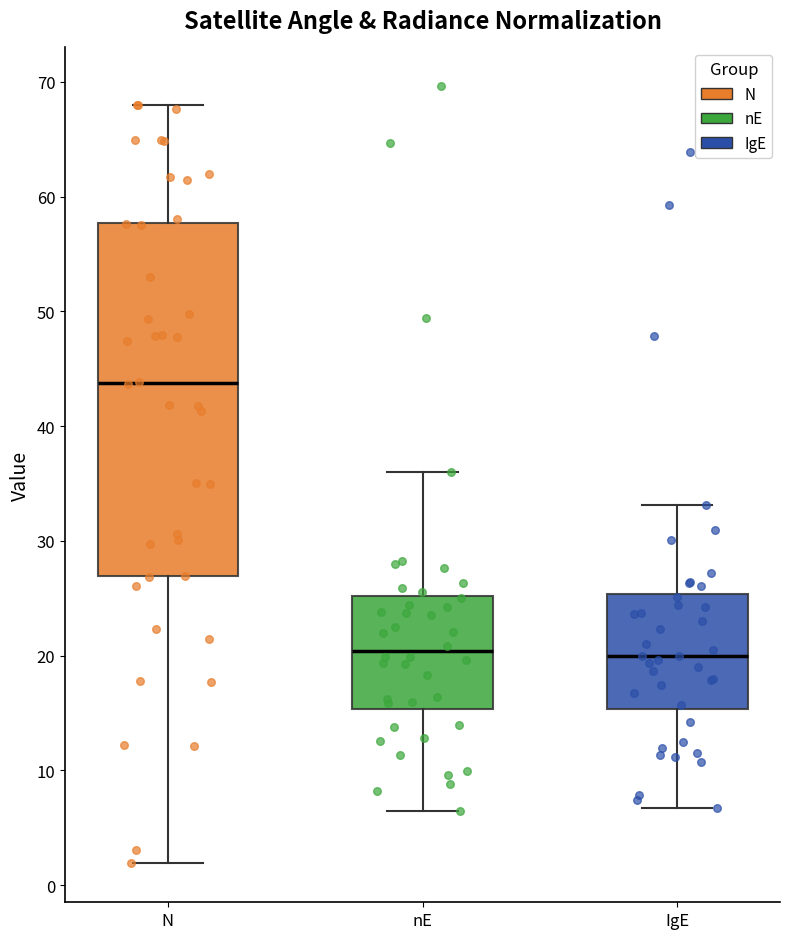

Reading left to right, transcribe this box plot: for each box, give where its median line is, the range the box spans, and where its two whiskers end, as read against the y-axis. The values are not printed on the chart, so give them approximately, as read against the axis.

N: median 44, box 27 to 58, whiskers 2 to 68
nE: median 20, box 15 to 25, whiskers 6 to 36
IgE: median 20, box 15 to 25, whiskers 7 to 33